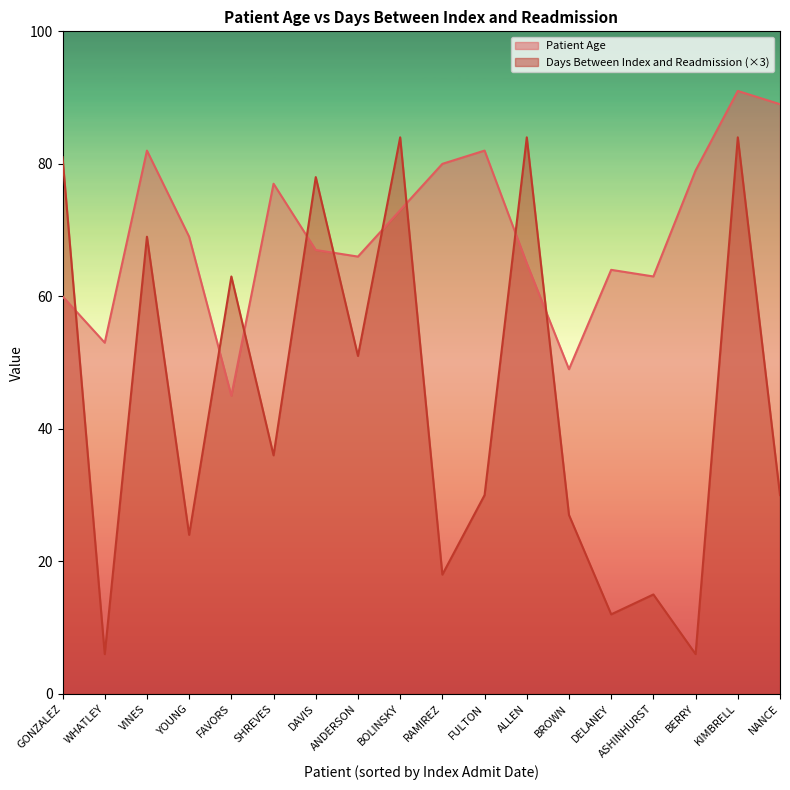

Does the chart have visible grid lines?

No